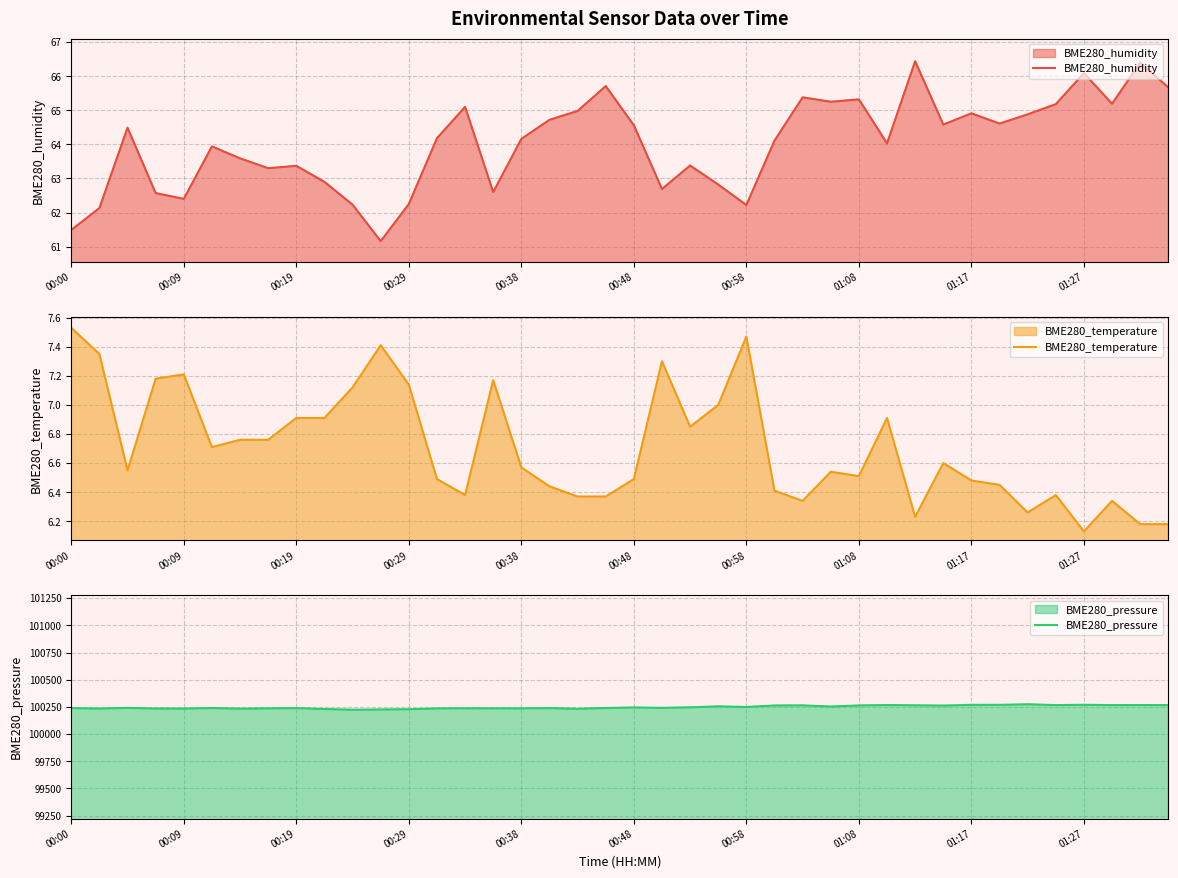

What position from the right is 37?

3